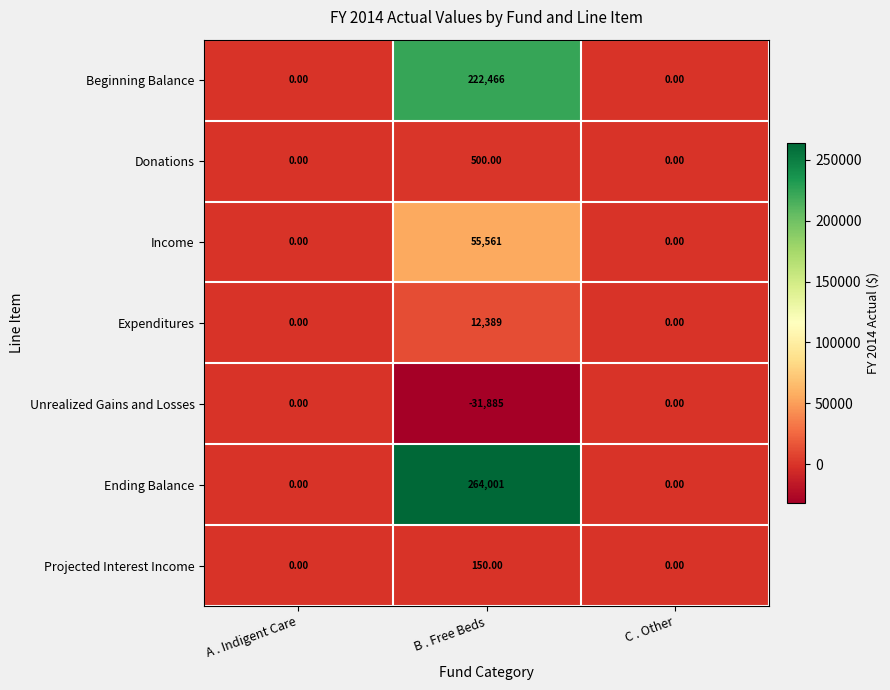

Which series has the largest range (max minus min)?

Ending Balance